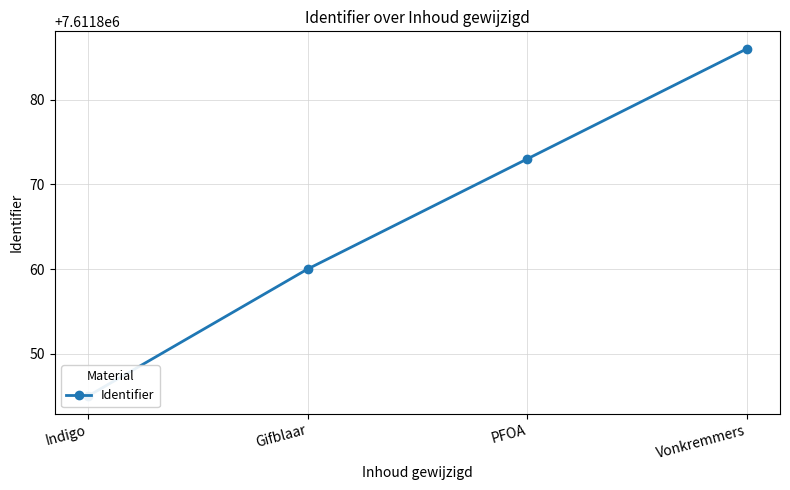

At which category does the chart reach its peak across all series?

Vonkremmers